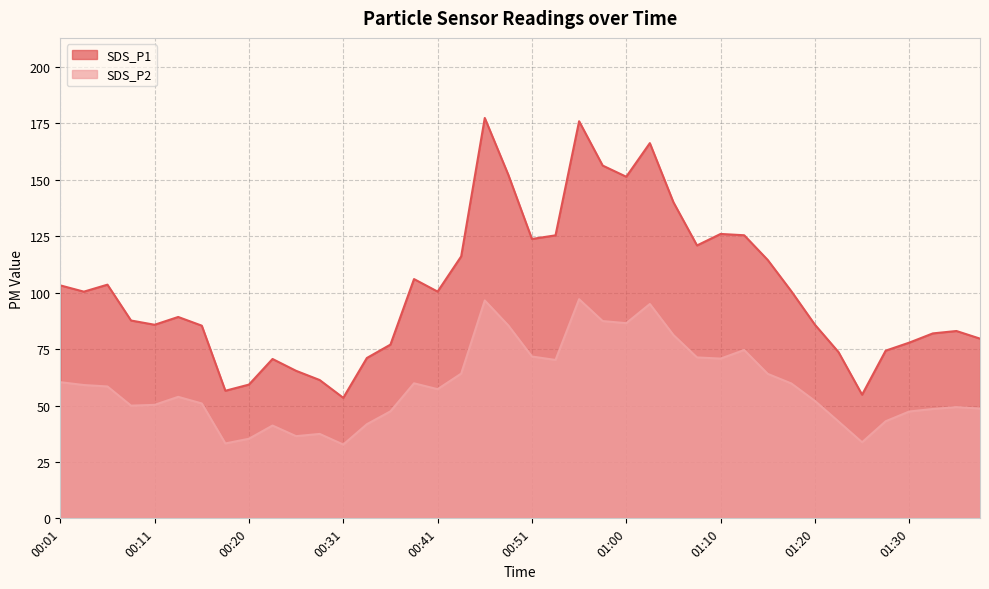

Which category has the lowest value across all series?

00:31